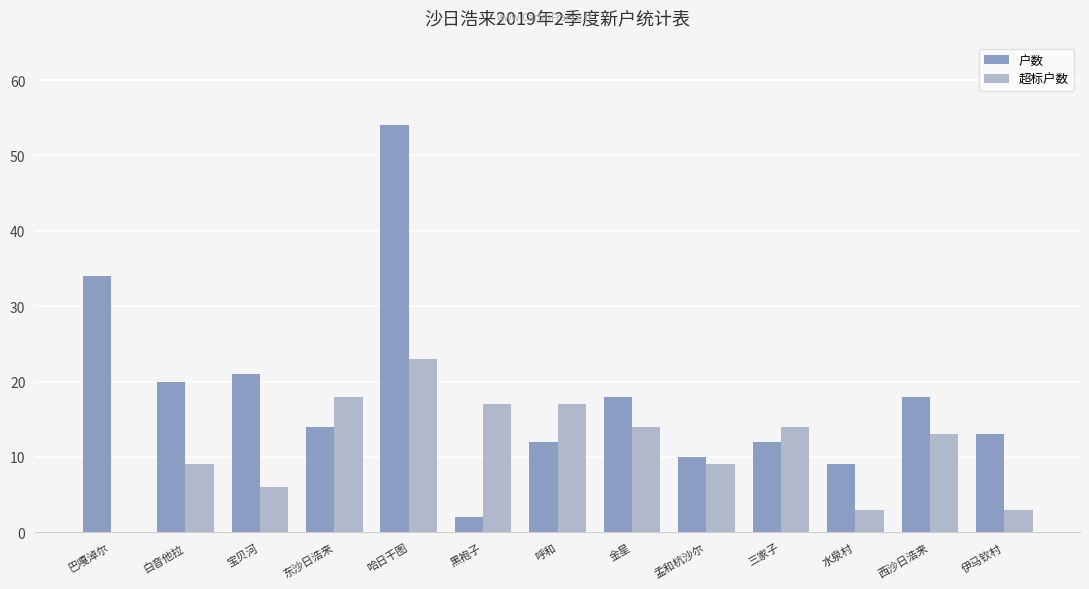

At which category is the sum across all series the highest?

哈日干图